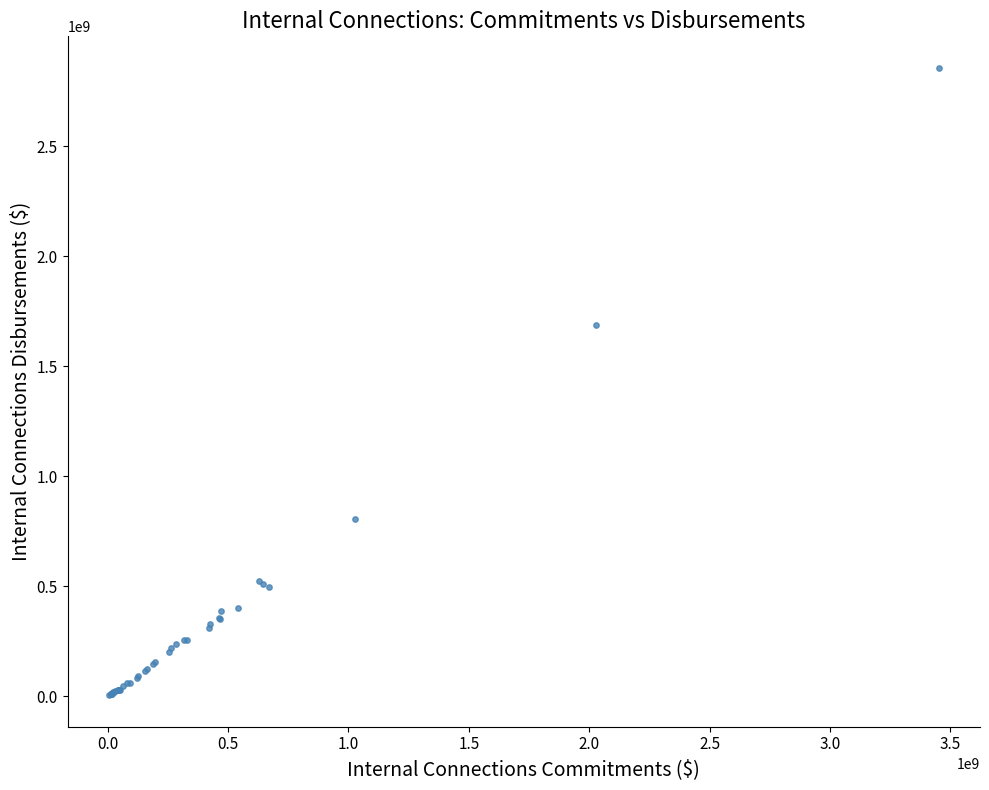

What Y value in the scatter plot is closest to 1430982048?

1685957787.4